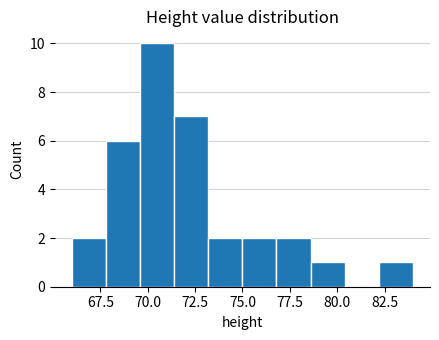

Around what value on the x-axis is the tallest bar? Give the approximate position of its centre, as read against the axis.

70.5